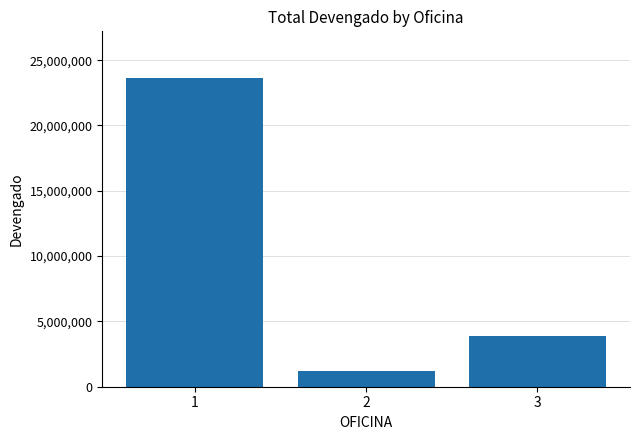

Reading left to right, what are all the values shown in this chart?

1=23657843	2=1200000	3=3847313